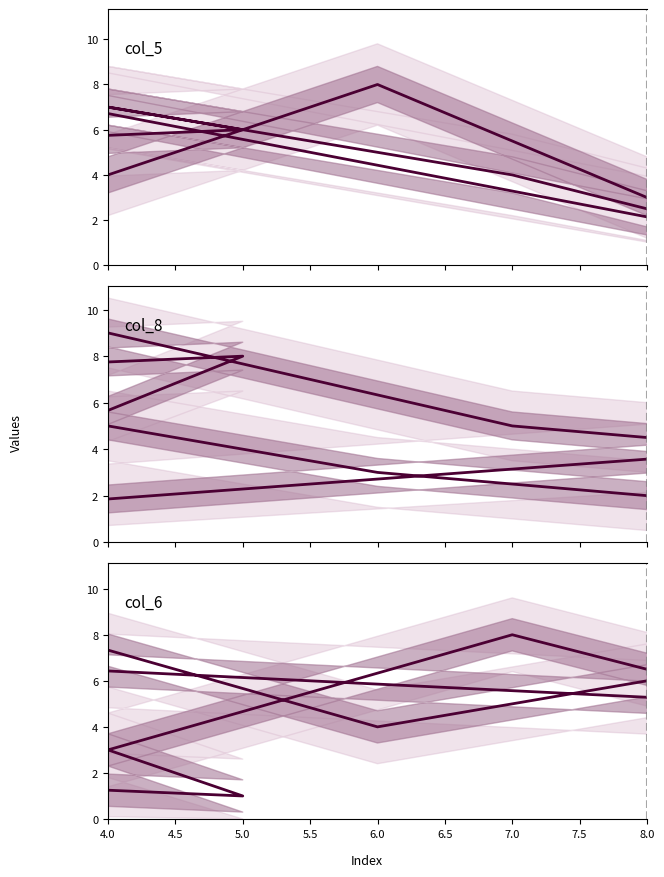

Which series has the largest total across all categories?

col_5